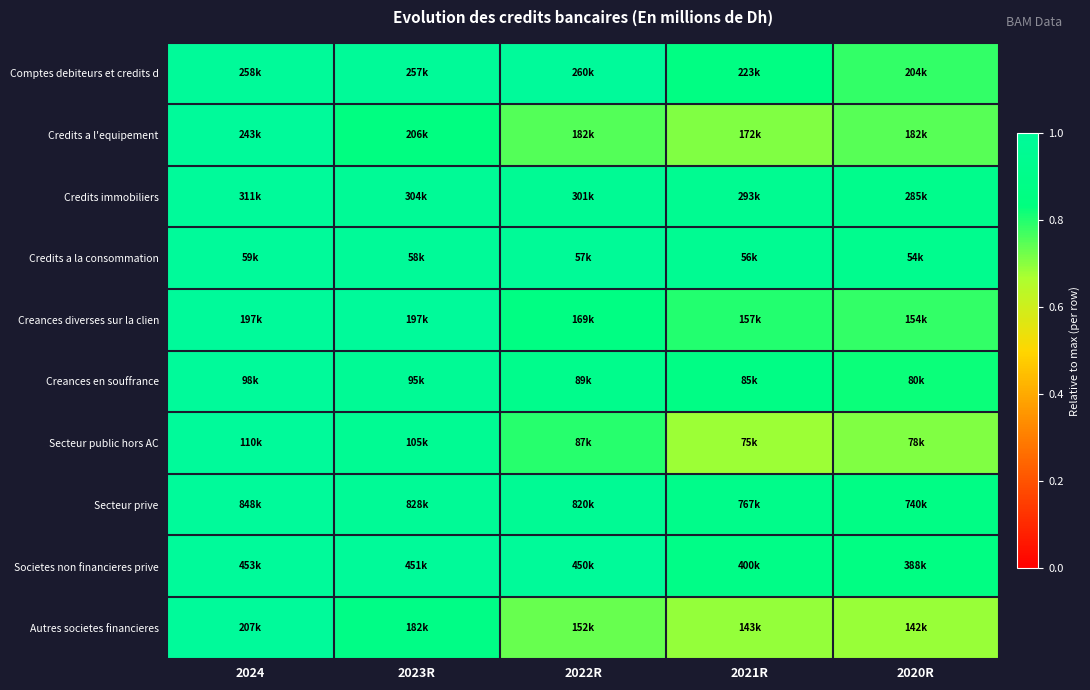

Count the number of data series in this chart.

10